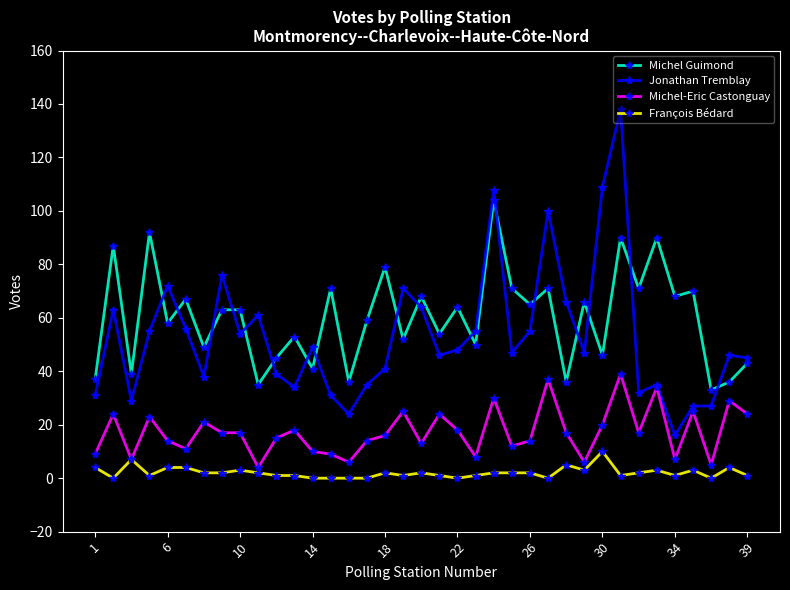

True or false: Michel-Eric Castonguay and Michel Guimond intersect in this chart.

False